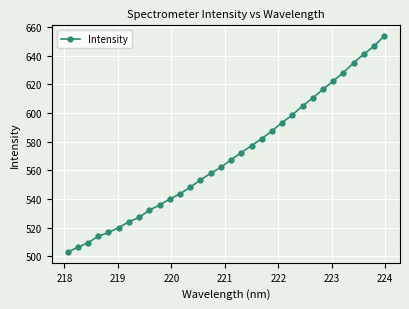

How many values are below 567?

16